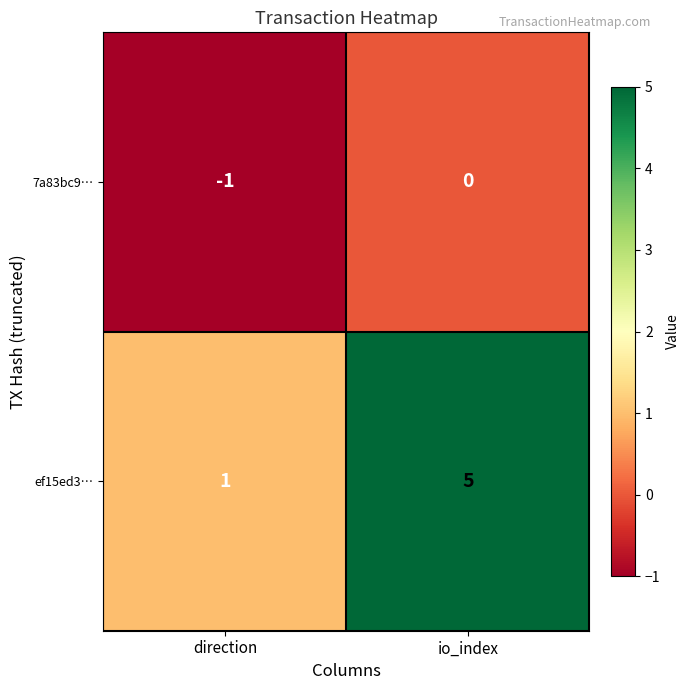

How many data points does each series have?

2